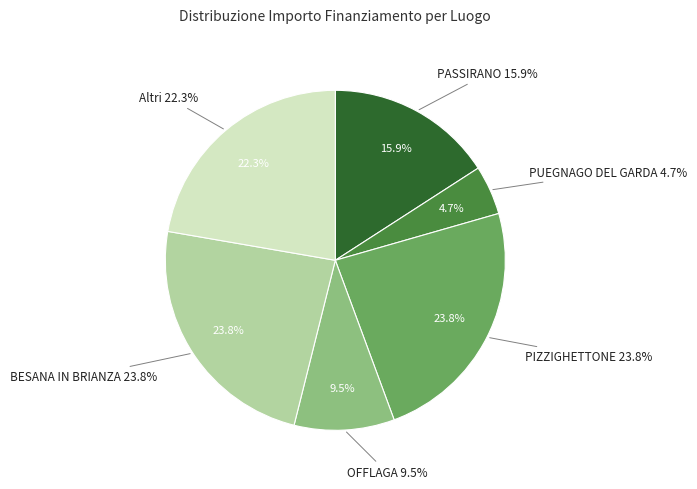

Does any single category account for the majority?

No